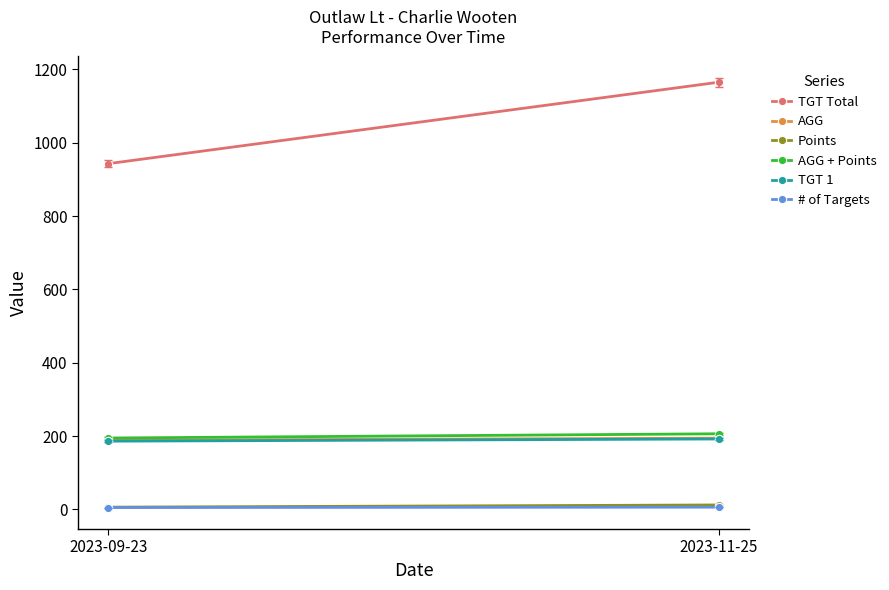

Reading right to left, extract all data points from this chart.

TGT Total: 1165.0	943.0
AGG: 194.2	188.6
Points: 12.0	6.0
AGG + Points: 206.2	194.6
TGT 1: 192.0	186.0
# of Targets: 6.0	5.0